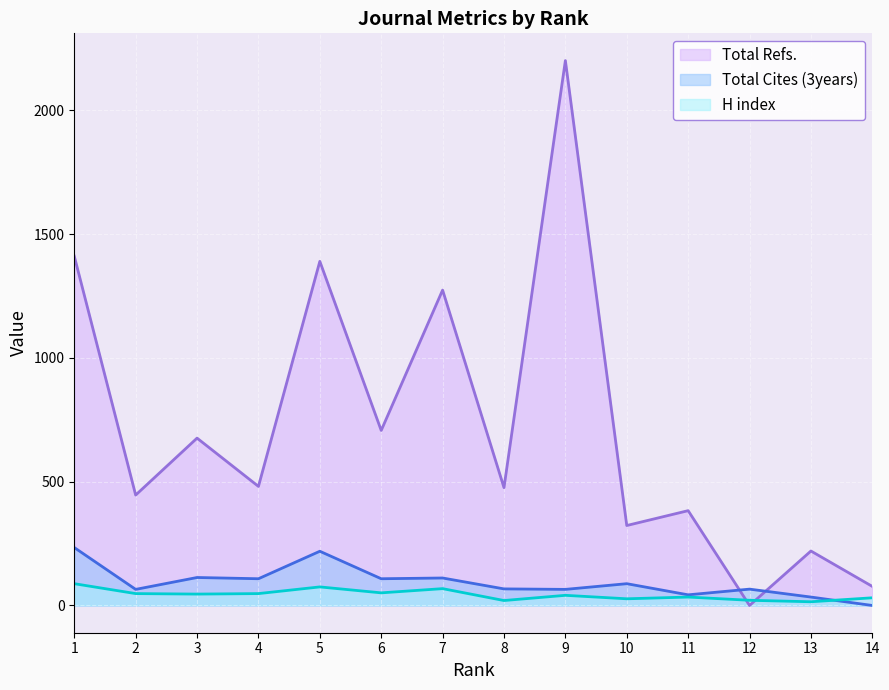

Which series ends up on top after the final intersection of H index and Total Cites (3years)?

H index